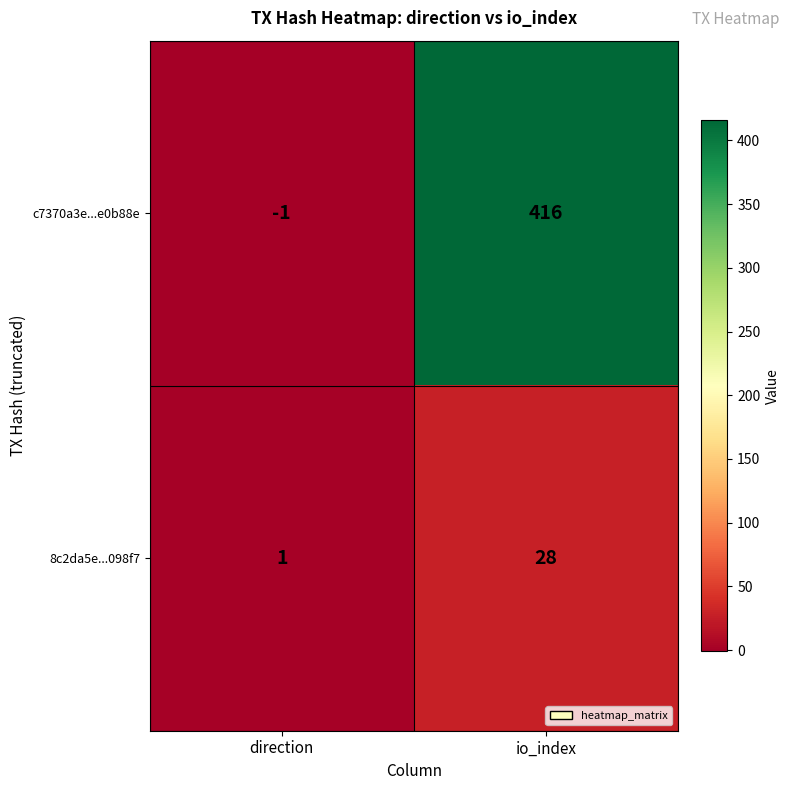

Is the value of 8c2da5e...098f7 at io_index greater than the value of c7370a3e...e0b88e at direction?

Yes